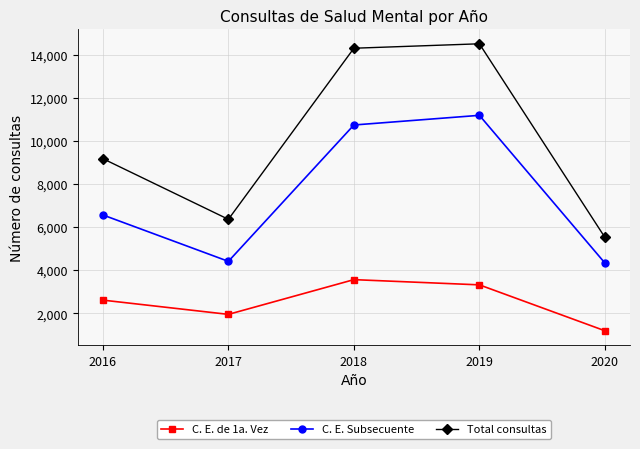

At which label does C. E. Subsecuente reach its peak?

2019